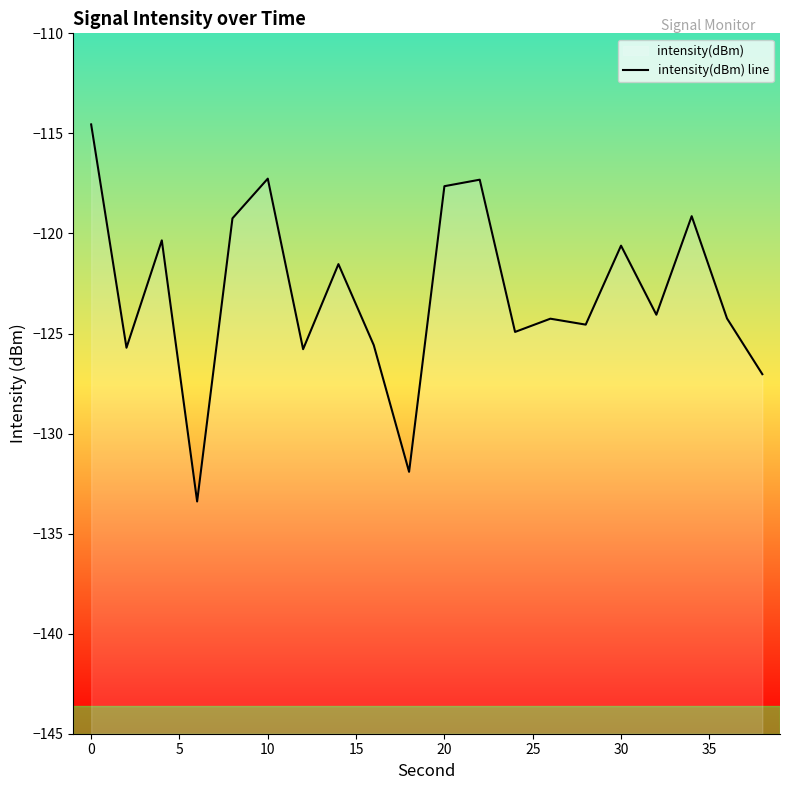

What is the average value?

-123.0